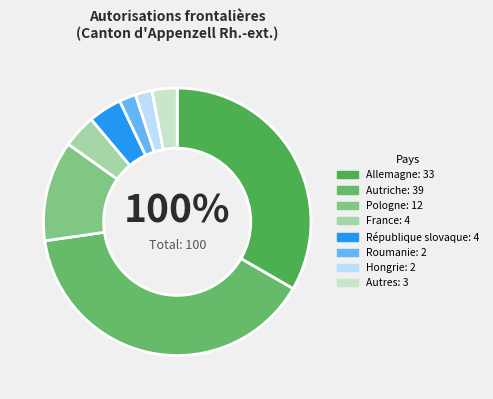

What is the largest slice in the pie chart?

Autriche